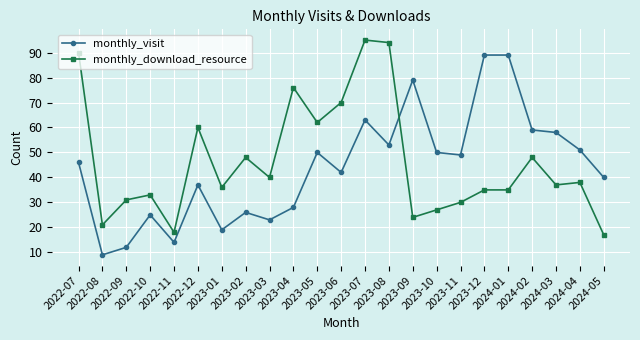

What is the label of the 14th point from the left?

2023-08